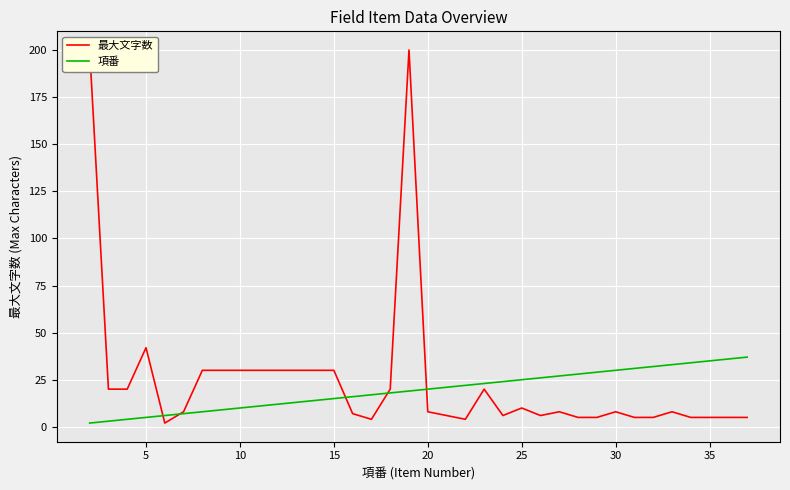

What is the average value of the 最大文字数 series?

25